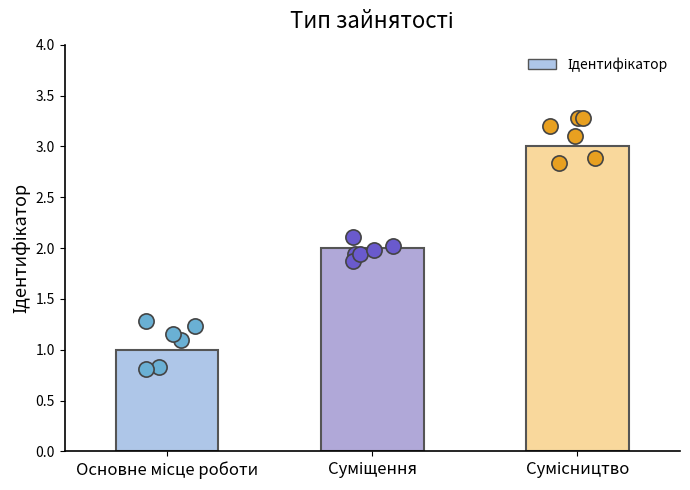

What is the ratio of the value at Основне місце роботи to the value at Сумісництво?

0.3